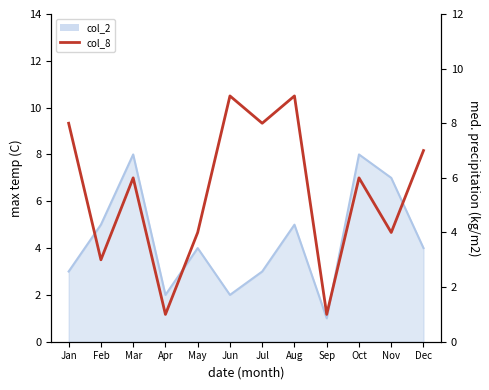

Reading left to right, extract all data points from this chart.

Jan=8	Feb=3	Mar=6	Apr=1	May=4	Jun=9	Jul=8	Aug=9	Sep=1	Oct=6	Nov=4	Dec=7